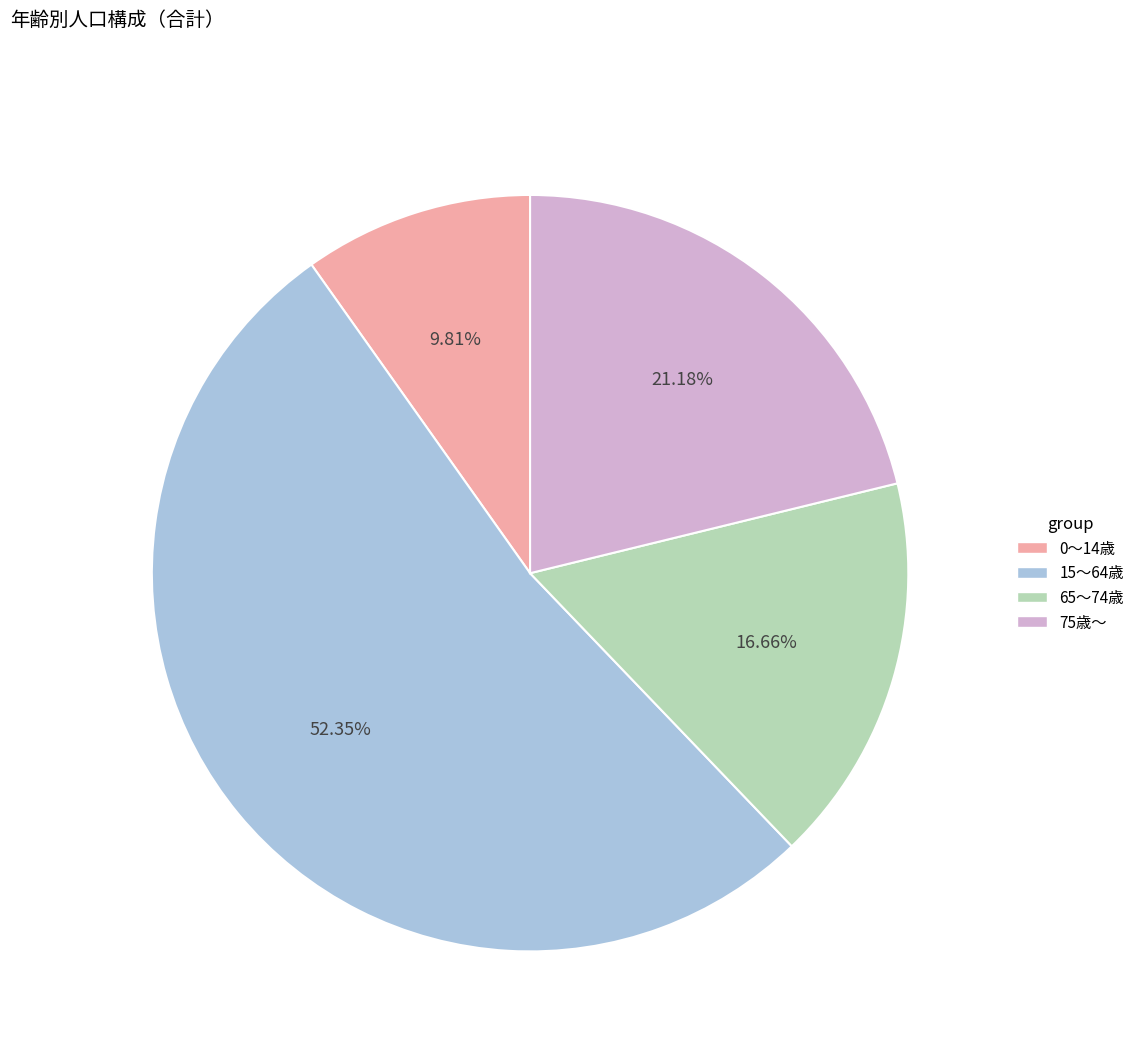

To the nearest percent, what is the difference between the 0～14歳 and 15～64歳 slice percentages?

43%